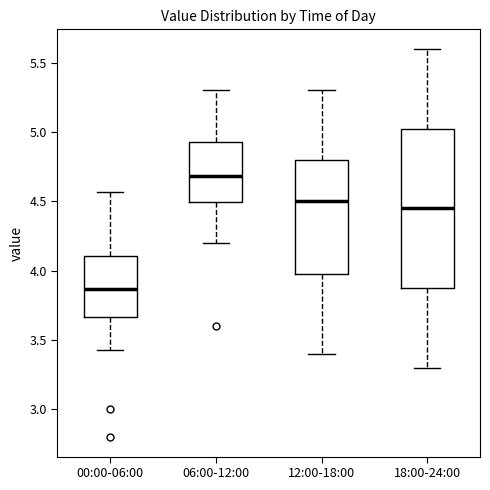

Reading left to right, transcribe this box plot: for each box, give where its median line is, the range the box spans, and where its two whiskers end, as read against the y-axis. The values are not printed on the chart, so give them approximately, as read against the axis.

00:00-06:00: median 3.85, box 3.65 to 4.10, whiskers 3.45 to 4.55
06:00-12:00: median 4.70, box 4.50 to 4.95, whiskers 4.20 to 5.30
12:00-18:00: median 4.50, box 4.00 to 4.80, whiskers 3.40 to 5.30
18:00-24:00: median 4.45, box 3.90 to 5.05, whiskers 3.30 to 5.60